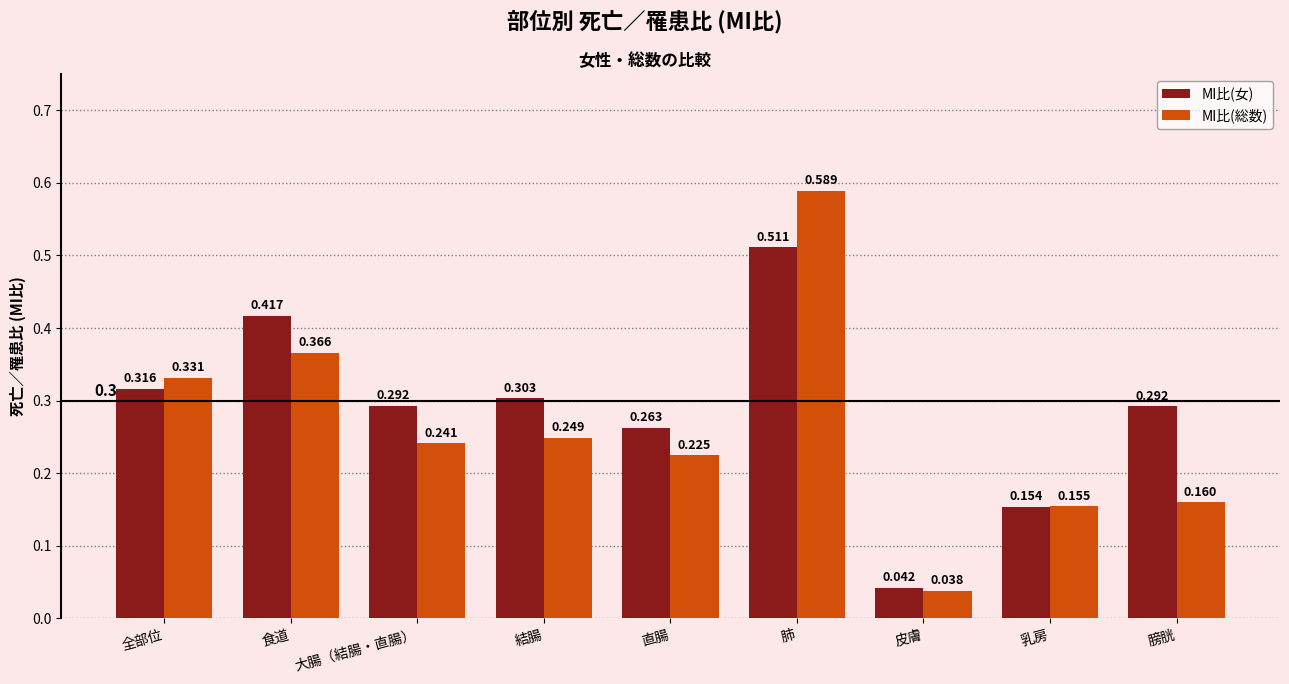

How many bars are there in total?

18